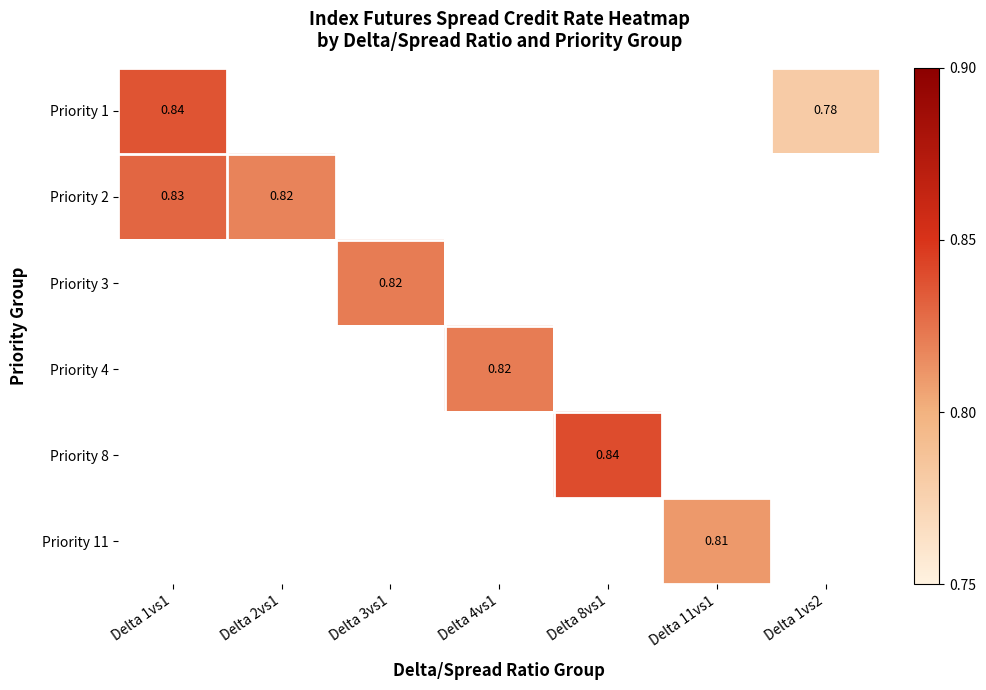

True or false: Priority 2 has a value of 0.8 at Delta 1vs1.

True